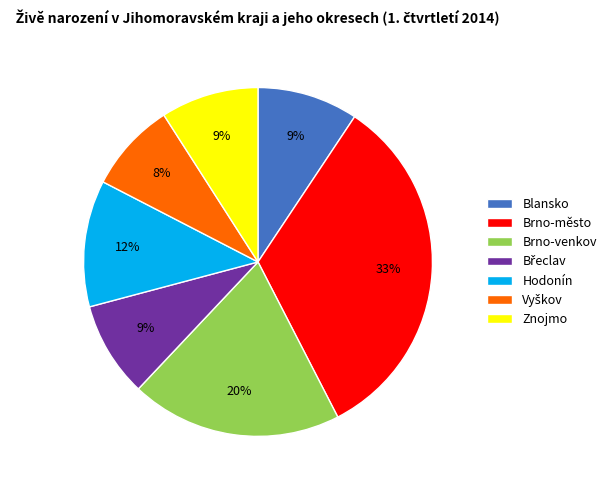

Is it true that Znojmo is 9% of the pie?

True